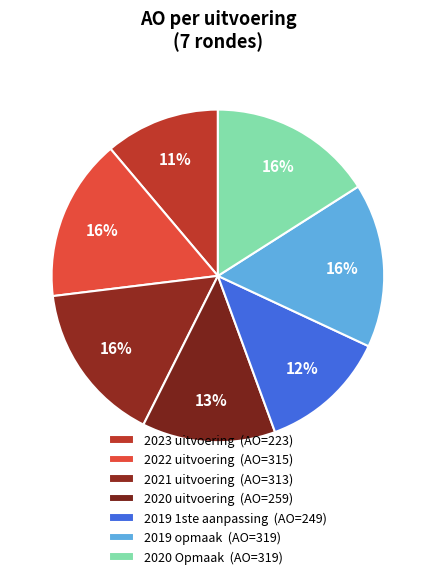

Is 2023 uitvoering the majority of the pie?

No